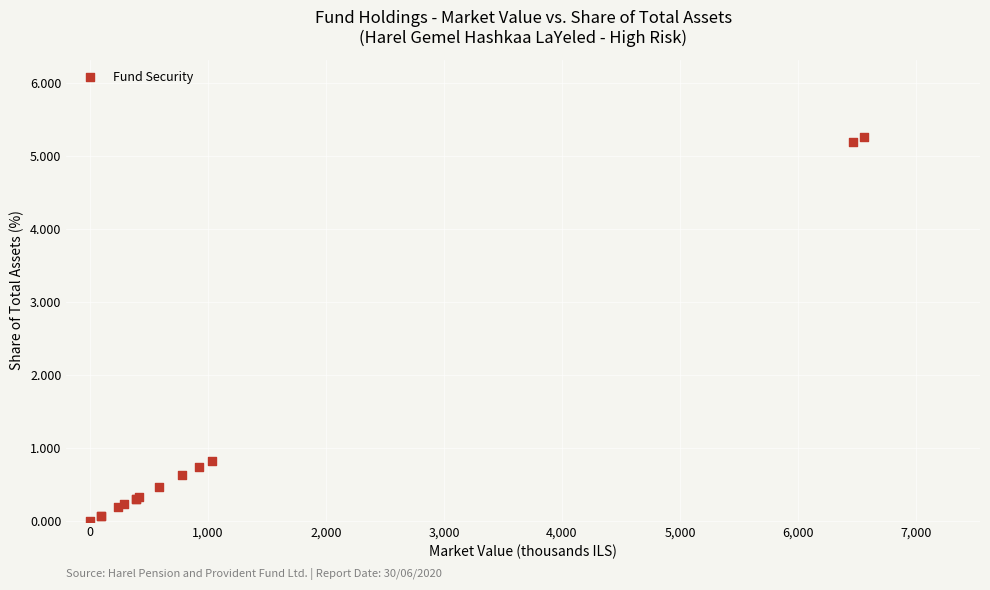

What Y value in the scatter plot is closest to 2?

0.8